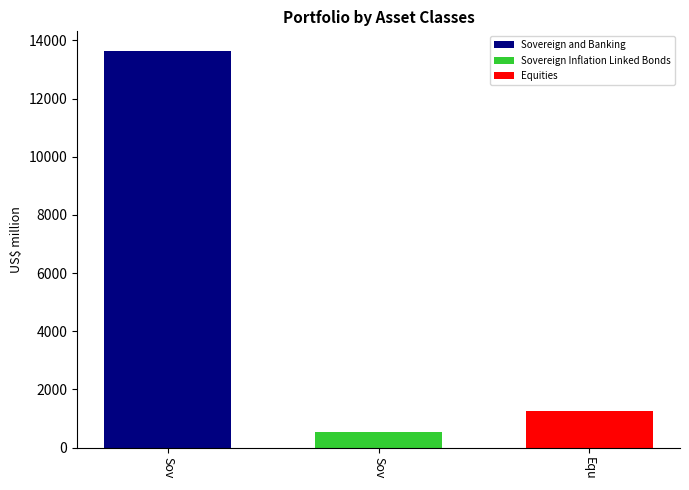

The Sovereign Inflation Linked Bonds series shows 541.6 at Sov. True or false?

True